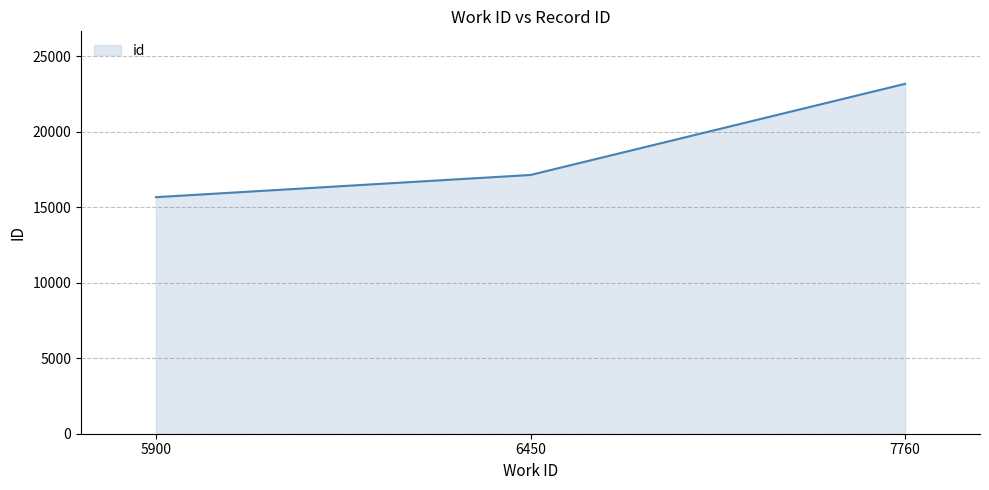

Reading right to left, list all the values displayed in this chart.

7760=23173	6450=17137	5900=15667